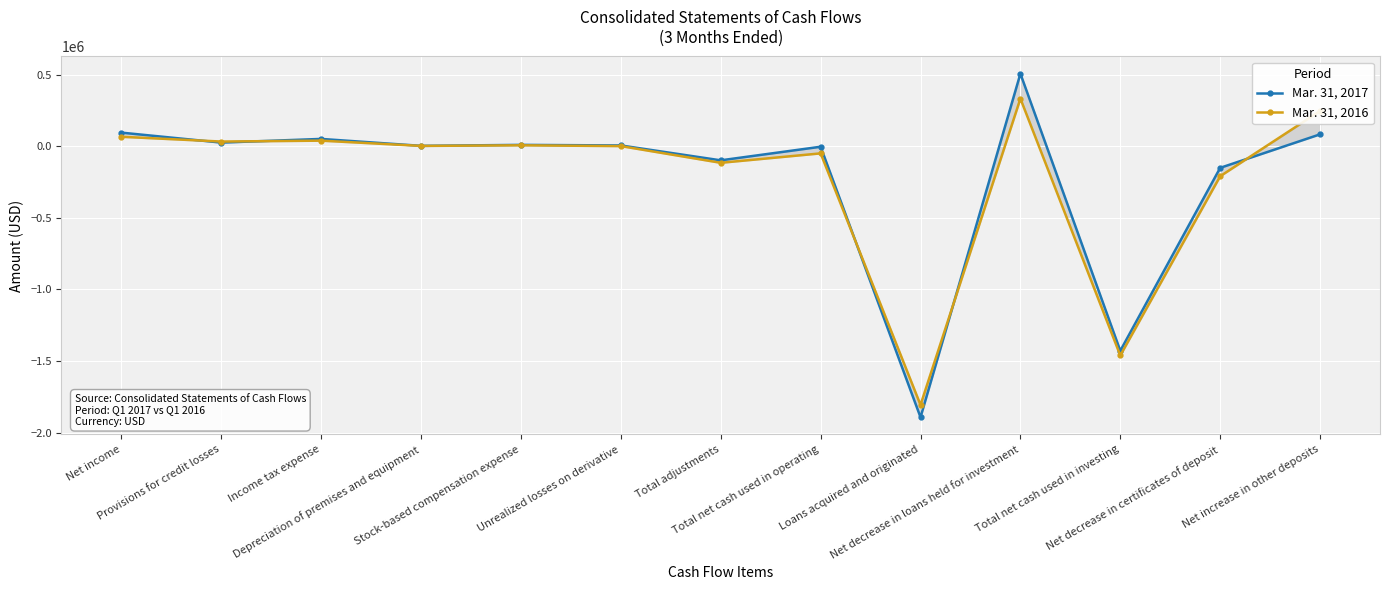

Which category has the lowest value in the Mar. 31, 2017 series?

Loans acquired and originated